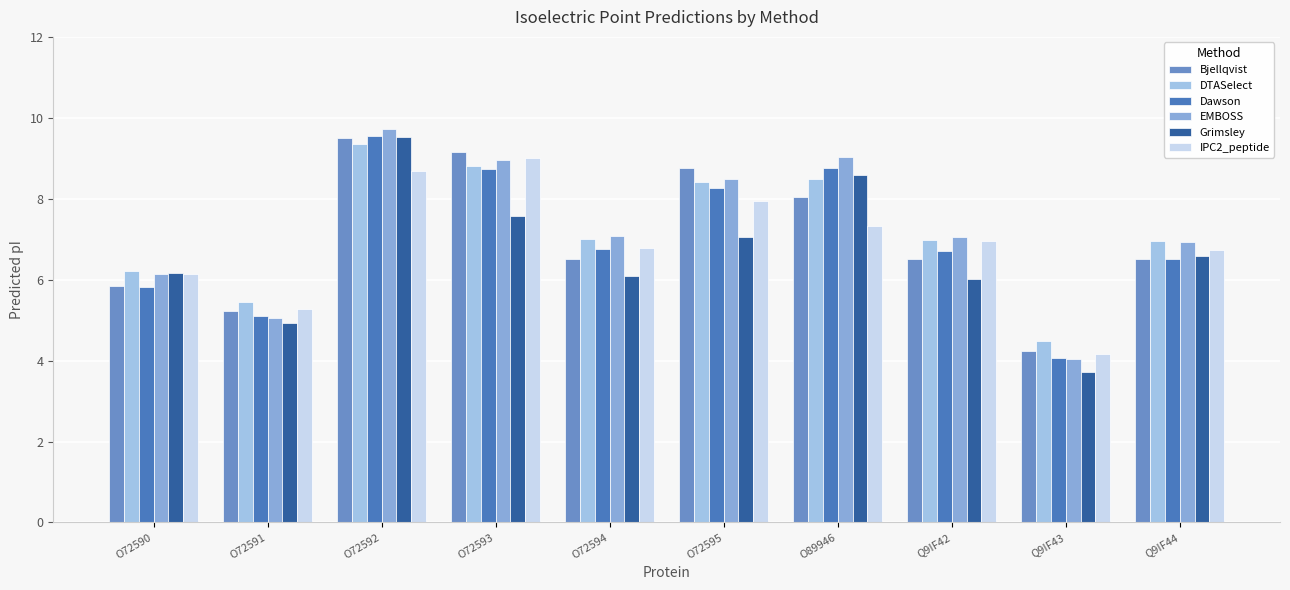

Reading right to left, list all the values displayed in this chart.

Bjellqvist: Q9IF44=6.5	Q9IF43=4.2	Q9IF42=6.5	O89946=8.0	O72595=8.8	O72594=6.5	O72593=9.2	O72592=9.5	O72591=5.2	O72590=5.9
DTASelect: Q9IF44=7.0	Q9IF43=4.5	Q9IF42=7.0	O89946=8.5	O72595=8.4	O72594=7.0	O72593=8.8	O72592=9.4	O72591=5.4	O72590=6.2
Dawson: Q9IF44=6.5	Q9IF43=4.1	Q9IF42=6.7	O89946=8.8	O72595=8.3	O72594=6.8	O72593=8.7	O72592=9.6	O72591=5.1	O72590=5.8
EMBOSS: Q9IF44=6.9	Q9IF43=4.0	Q9IF42=7.0	O89946=9.0	O72595=8.5	O72594=7.1	O72593=9.0	O72592=9.7	O72591=5.1	O72590=6.1
Grimsley: Q9IF44=6.6	Q9IF43=3.7	Q9IF42=6.0	O89946=8.6	O72595=7.1	O72594=6.1	O72593=7.6	O72592=9.5	O72591=4.9	O72590=6.2
IPC2_peptide: Q9IF44=6.7	Q9IF43=4.2	Q9IF42=7.0	O89946=7.3	O72595=8.0	O72594=6.8	O72593=9.0	O72592=8.7	O72591=5.3	O72590=6.1